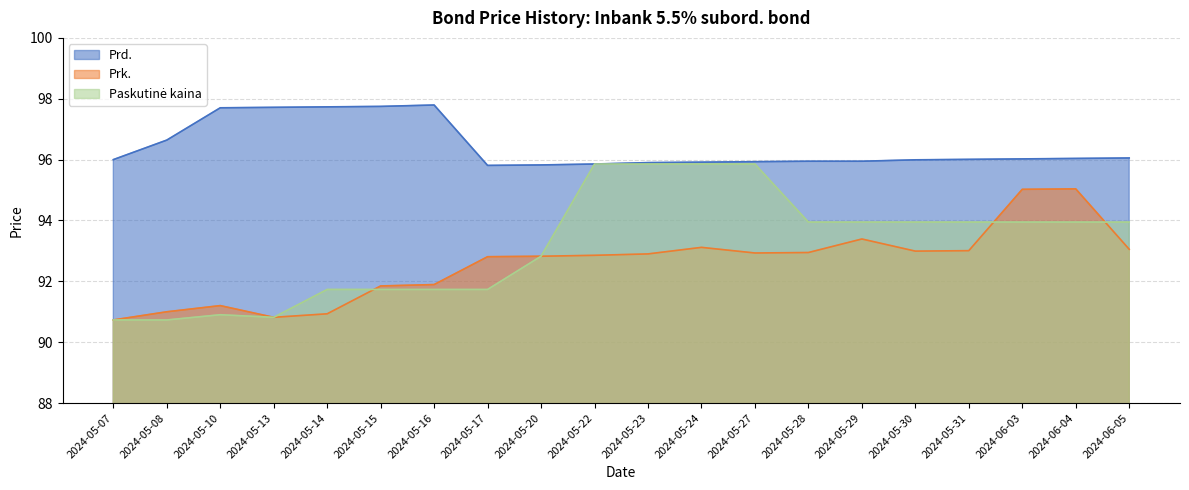

Rank the series at 2024-05-20 from lowest to highest value.

Prk., Paskutinė kaina, Prd.